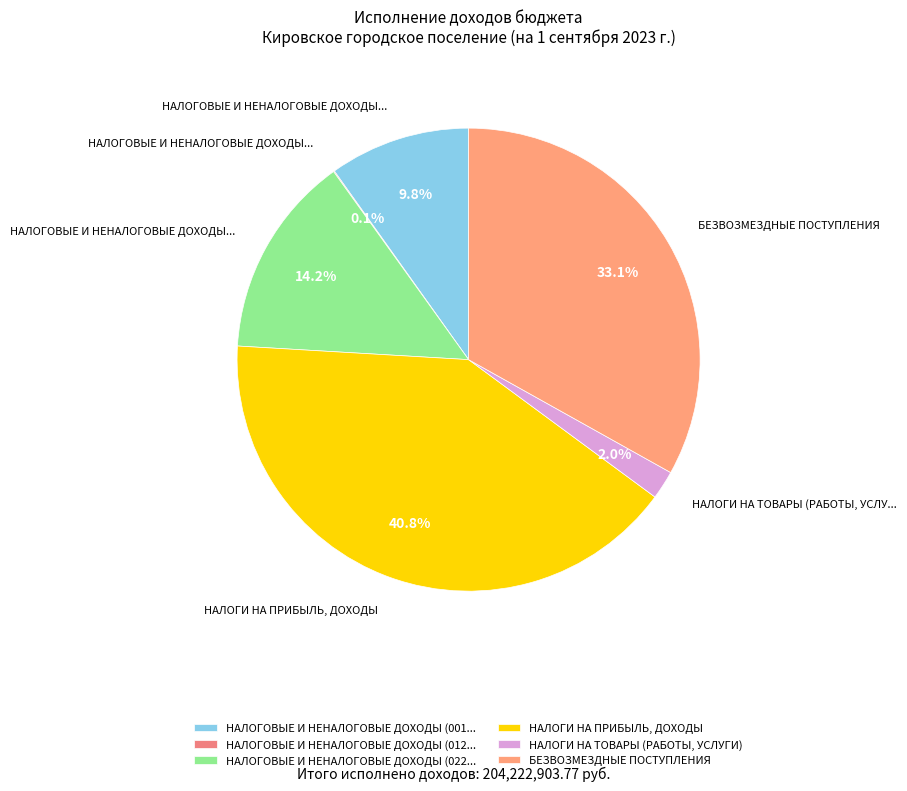

Which category has the biggest portion of the pie?

НАЛОГИ НА ПРИБЫЛЬ, ДОХОДЫ